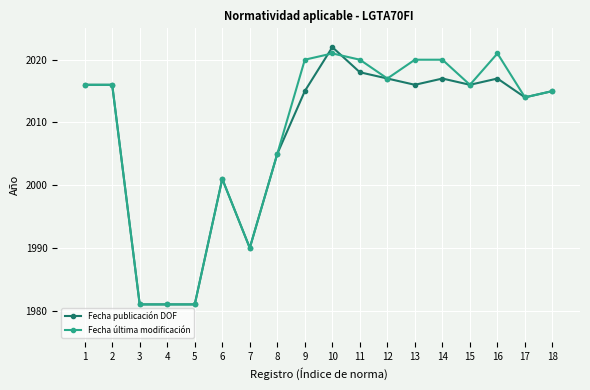

How many data points in Fecha publicación DOF are less than 2016?

9